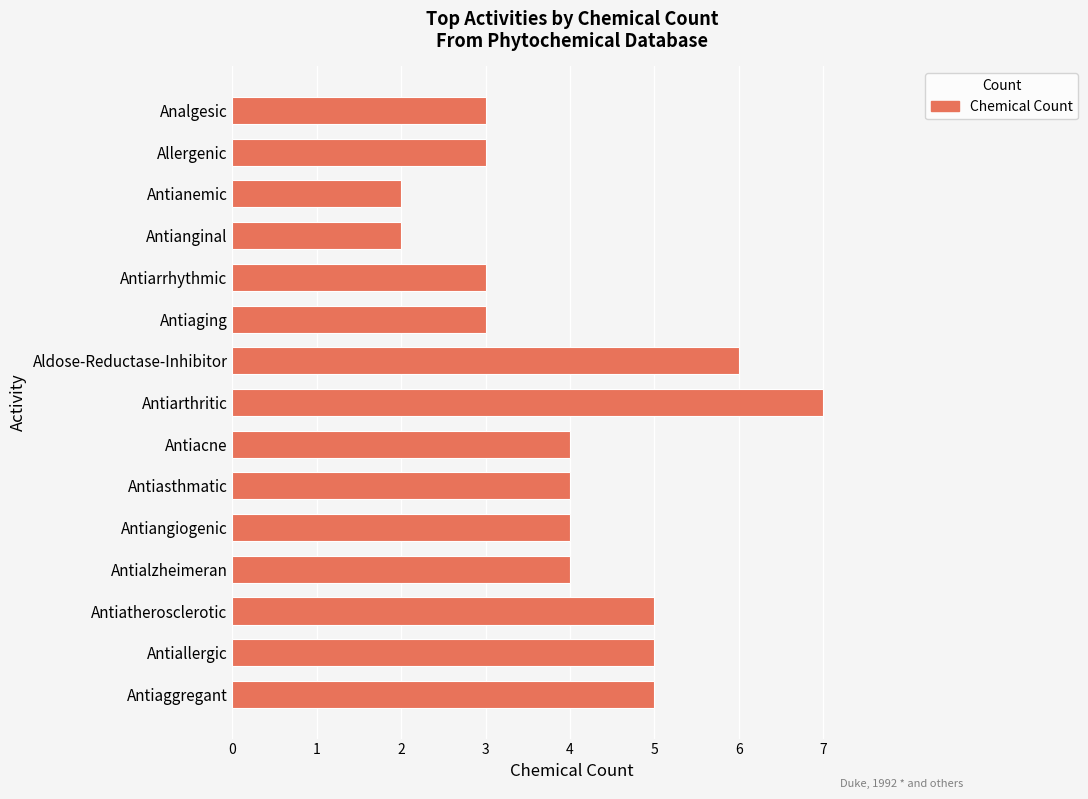

Read the value at Antiarrhythmic.

3